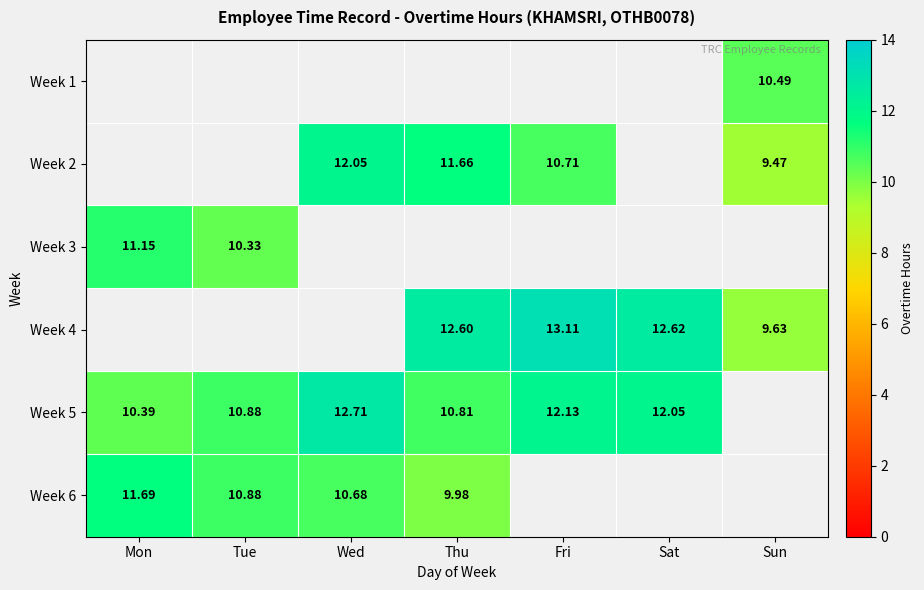

Where is Week 6 nearest to the value 10?

Thu